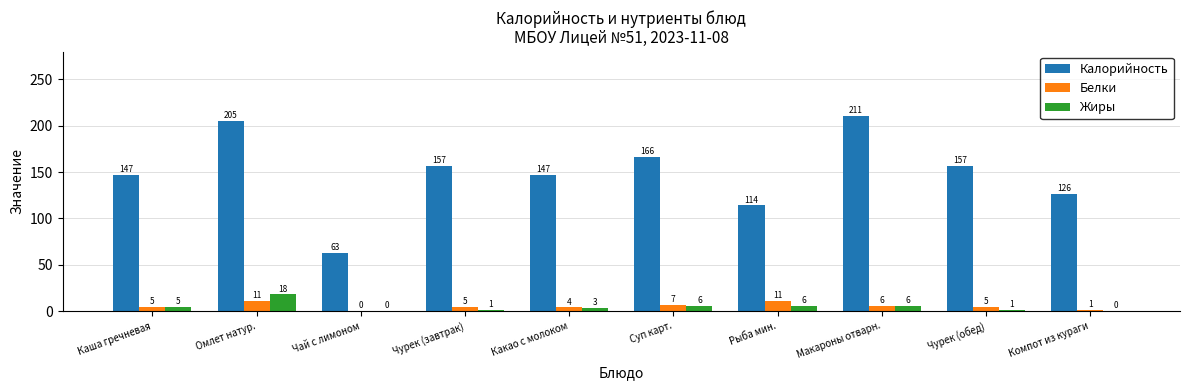

How many groups of bars are there?

10